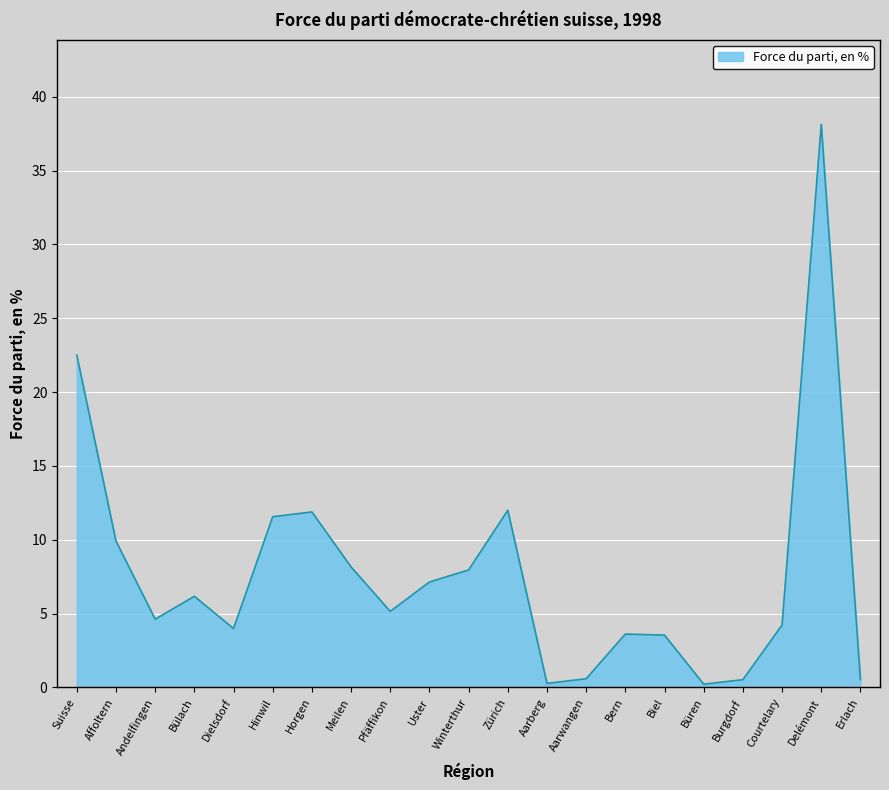

What is the difference between the maximum and minimum values?

37.9